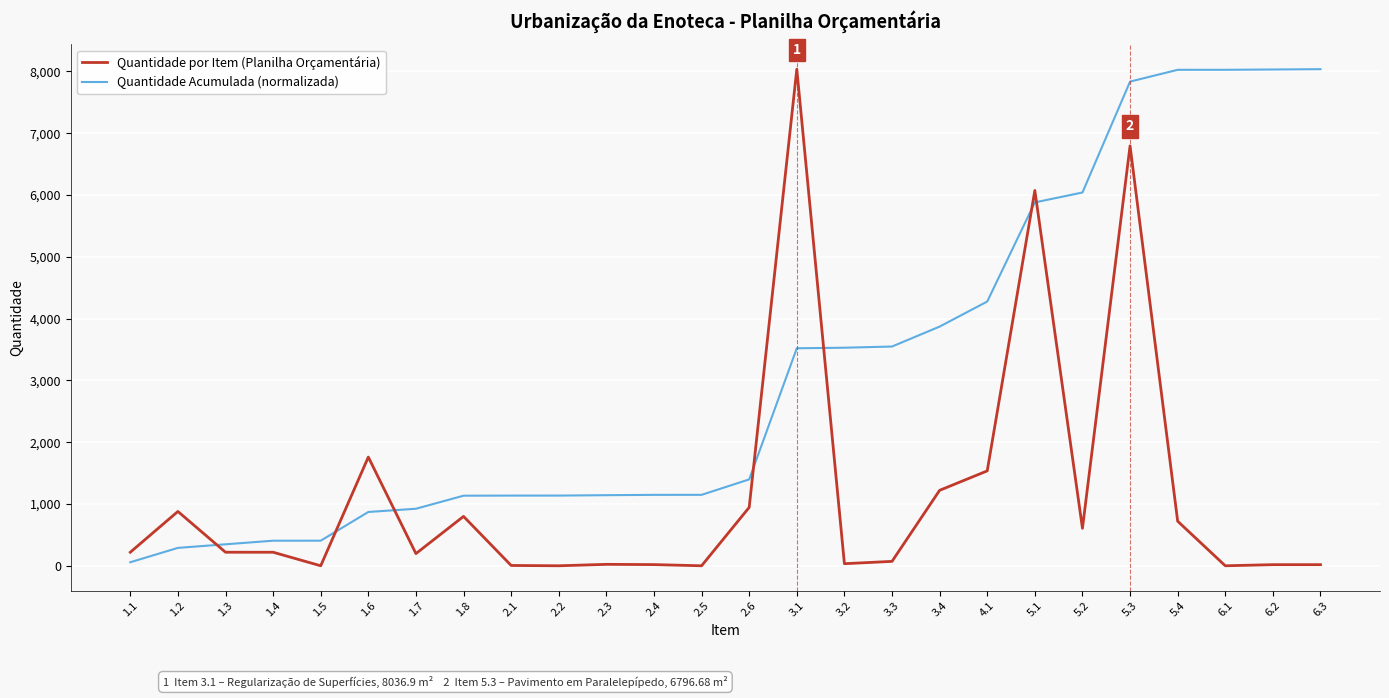

The value of Quantidade Acumulada (normalizada) at 4.1 is 6496.0. True or false?

False